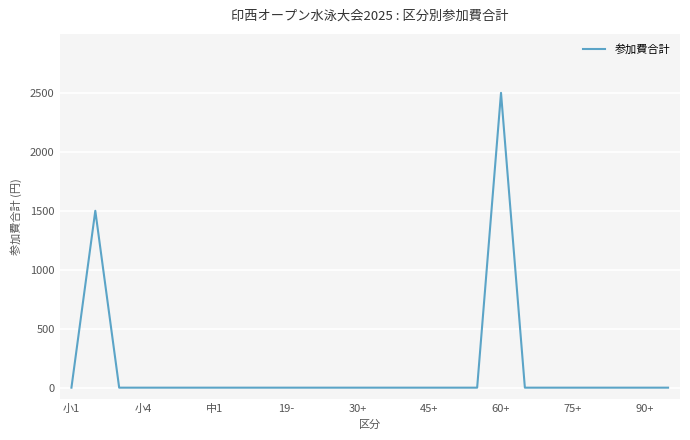

What is the difference between the maximum and minimum values?

2500